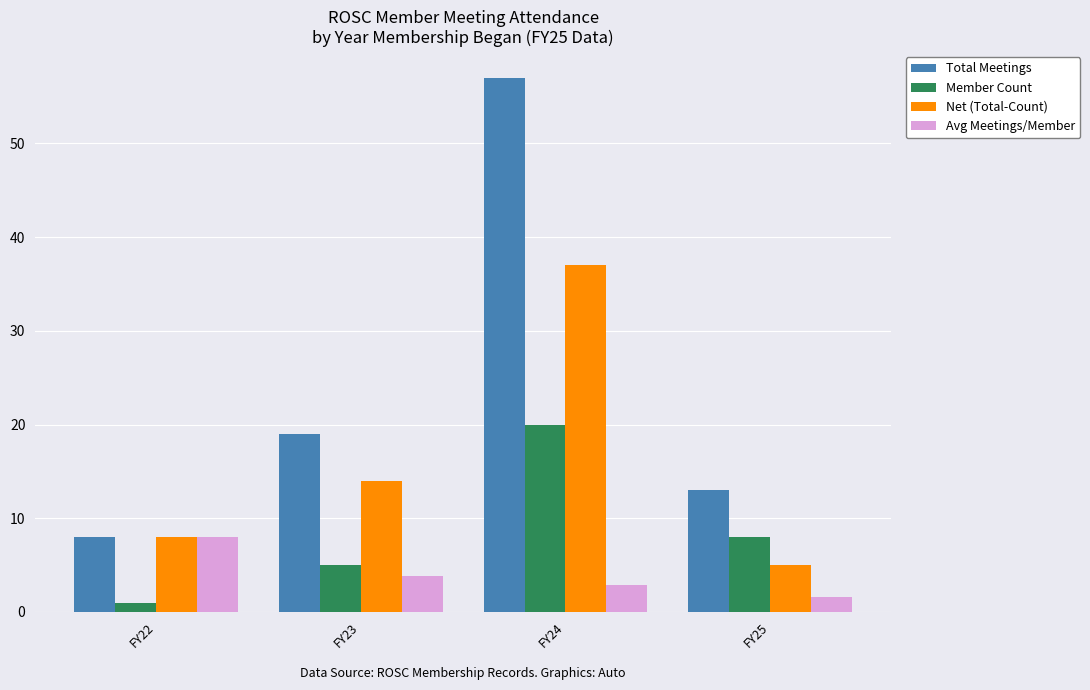

Count the number of data series in this chart.

4